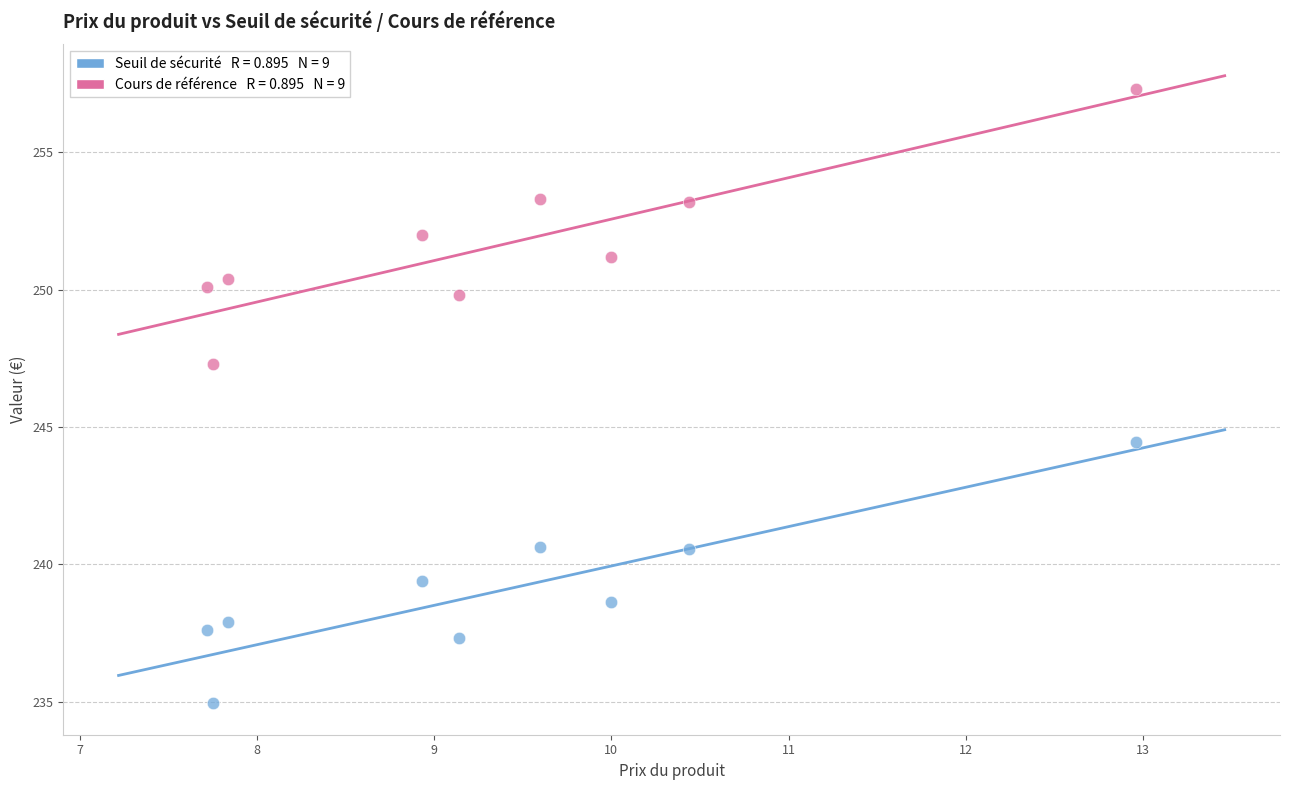

Across all data points, what is the range of Y values (max minus min)?

22.4